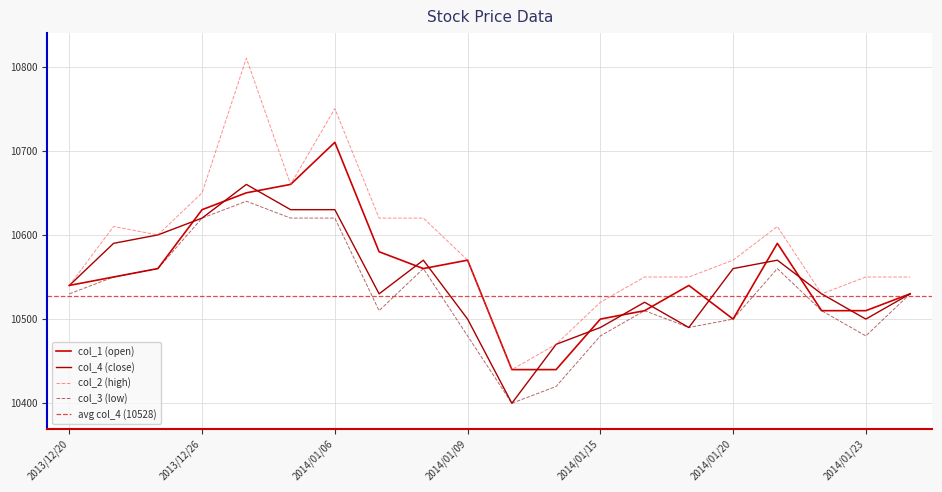

What is the difference between the maximum and second lowest values in the col_3 series?

220